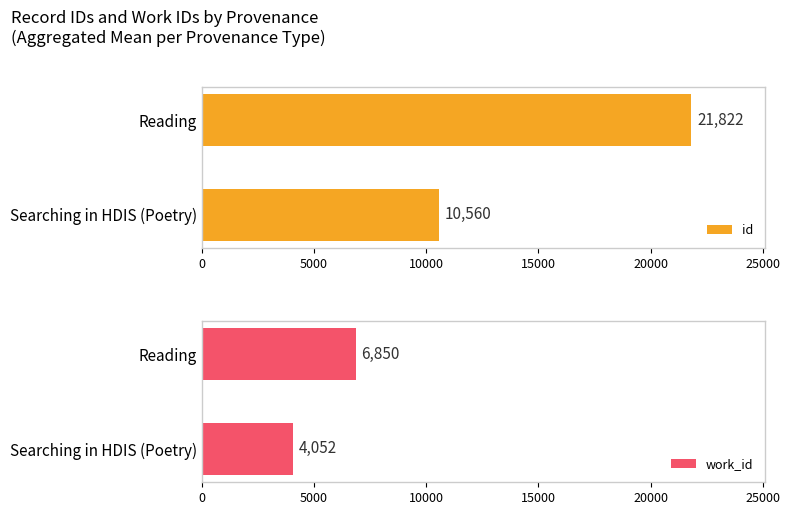

What is the difference between the maximum and minimum values in the id series?

11262.0